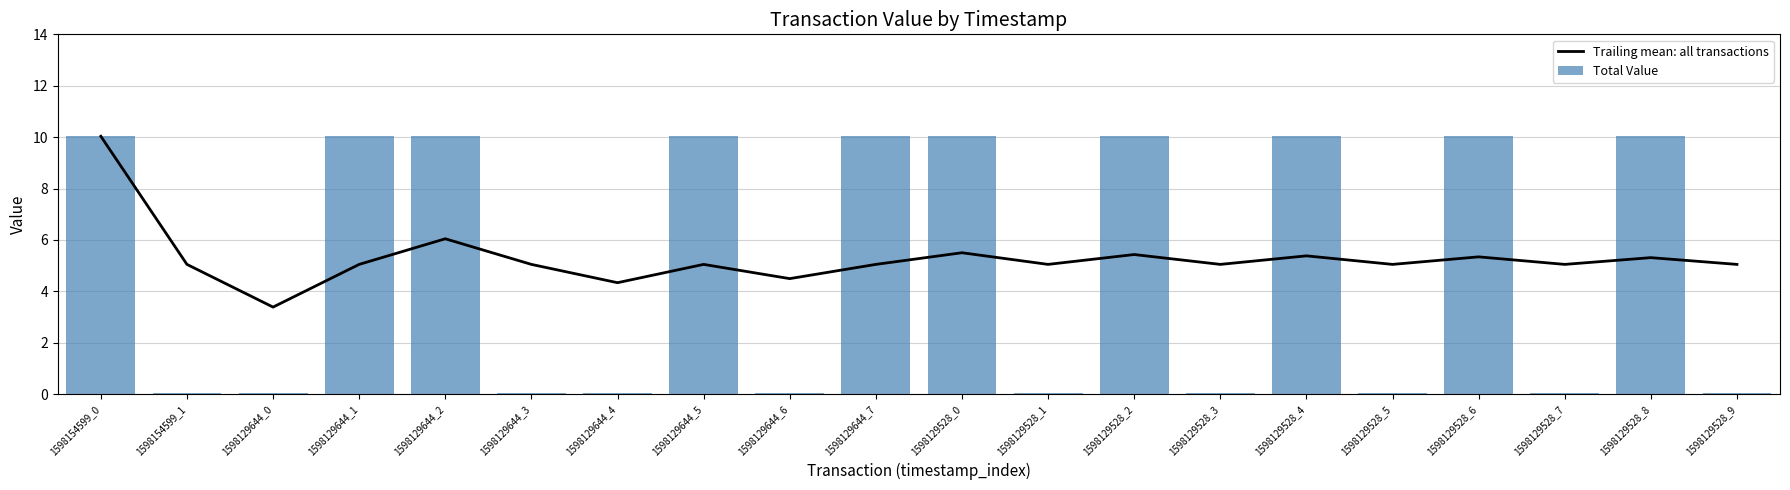

Which series has the widest spread of values?

Total Value